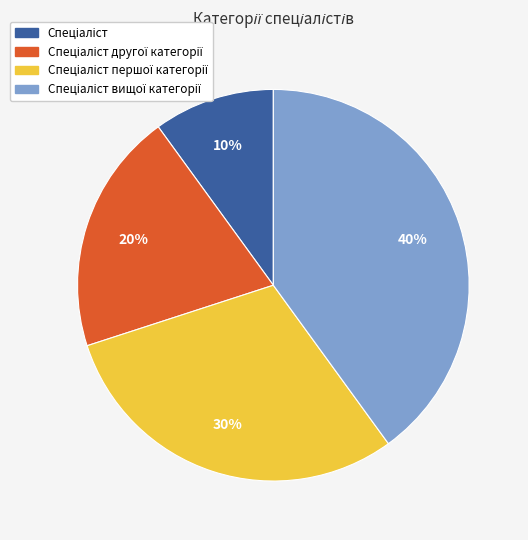

Is there any slice that represents more than half of the pie?

No